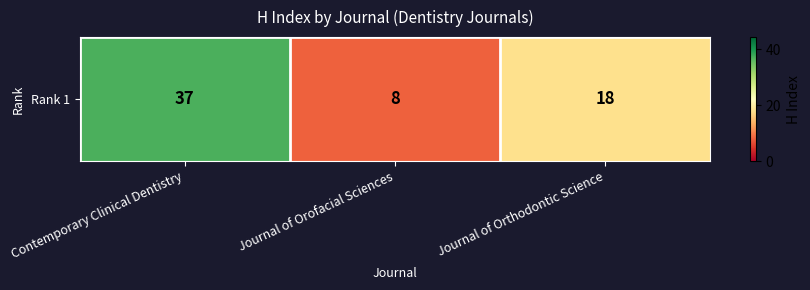

Is it true that the value at Journal of Orthodontic Science is 18?

True